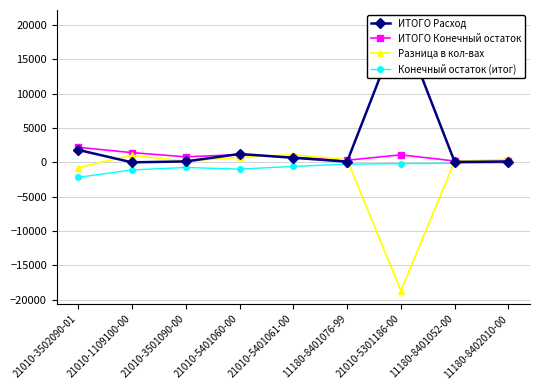

How many categories are shown in the chart?

9